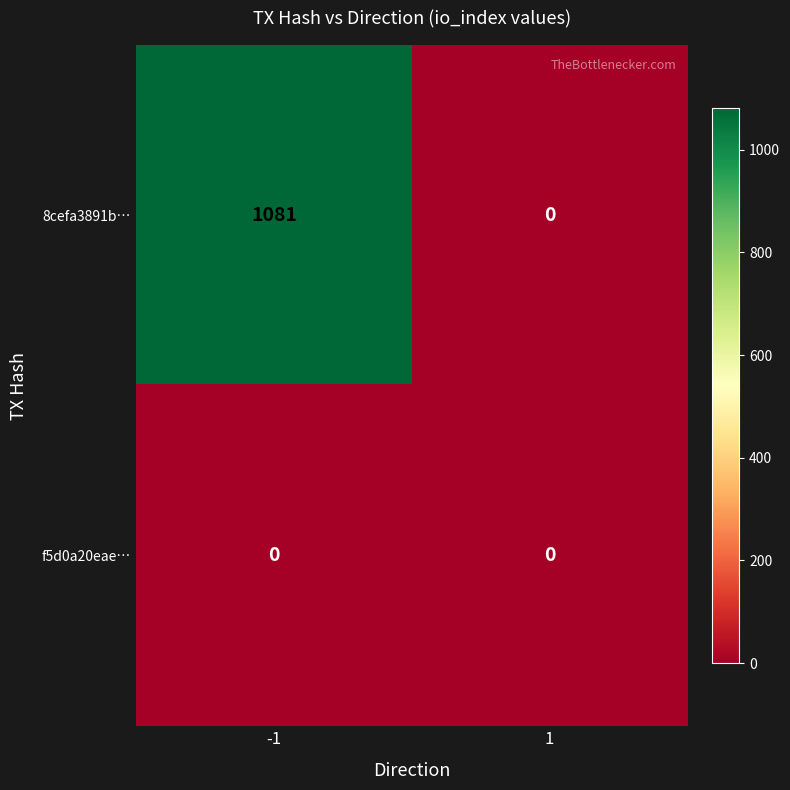

Reading left to right, list all the values displayed in this chart.

8cefa3891b…: 1081	0
f5d0a20eae…: 0	0